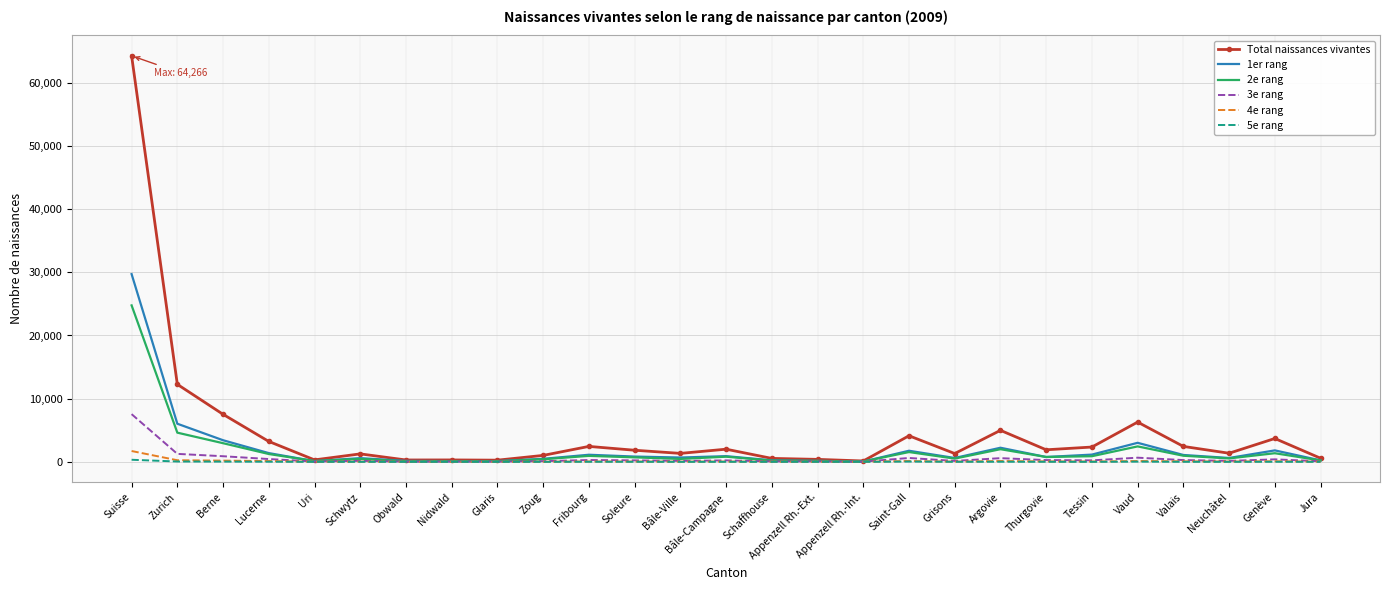

At which category is the sum across all series the highest?

Suisse